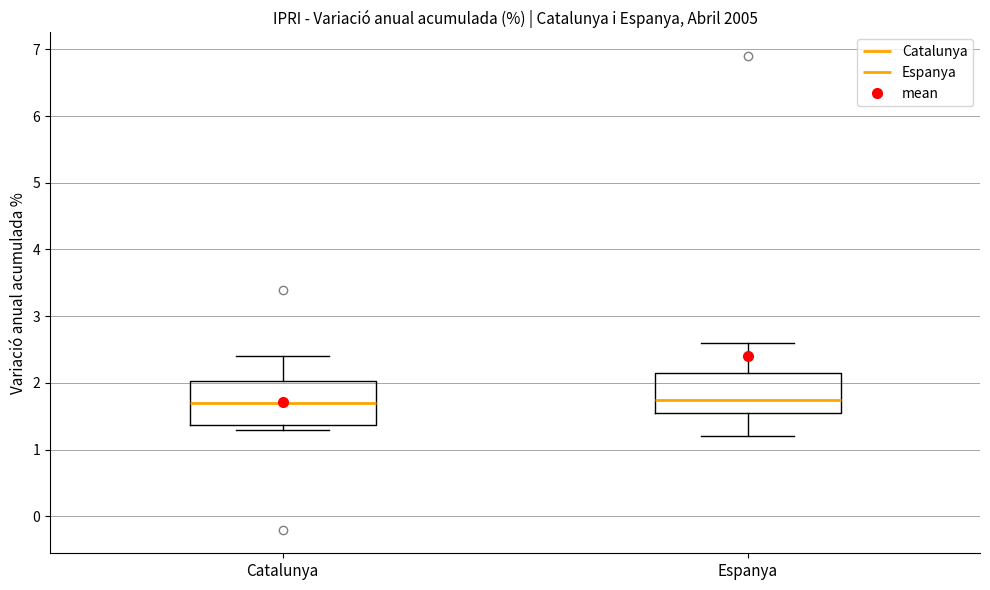

Reading left to right, transcribe this box plot: for each box, give where its median line is, the range the box spans, and where its two whiskers end, as read against the y-axis. The values are not printed on the chart, so give them approximately, as read against the axis.

Catalunya: median 1.7, box 1.4 to 2.0, whiskers 1.3 to 2.4
Espanya: median 1.8, box 1.6 to 2.2, whiskers 1.2 to 2.6